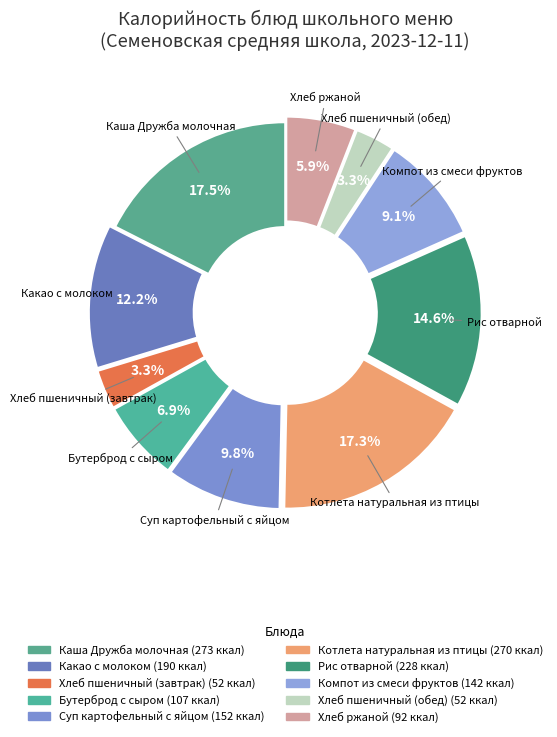

True or false: Компот из смеси фруктов accounts for 2% of the total.

False